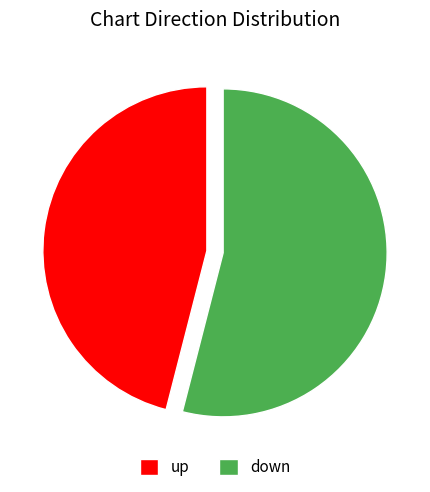

Rank the categories by value from highest to lowest.

down, up